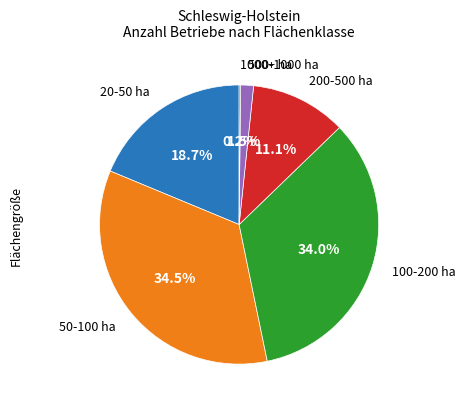

Is there a majority slice in this chart?

No